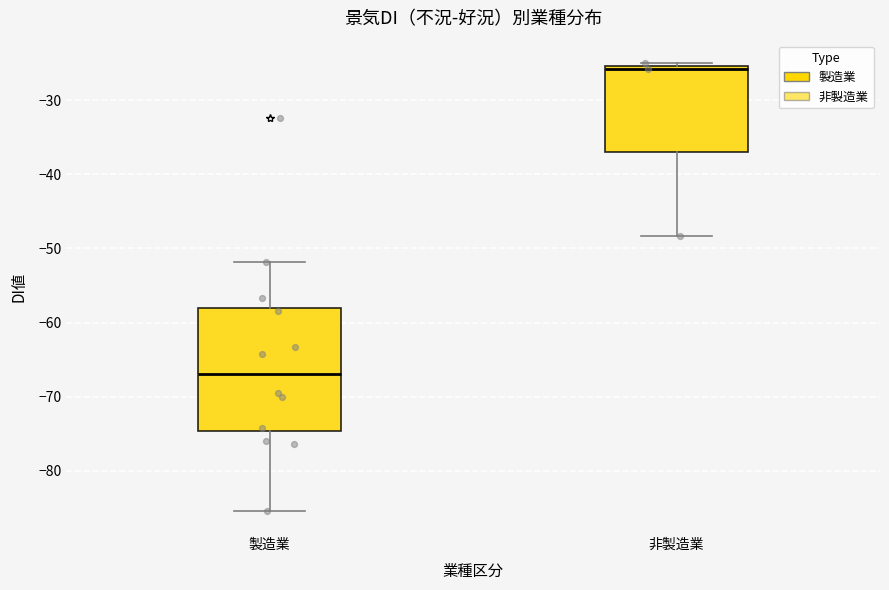

Which box's median line is the lowest?

製造業